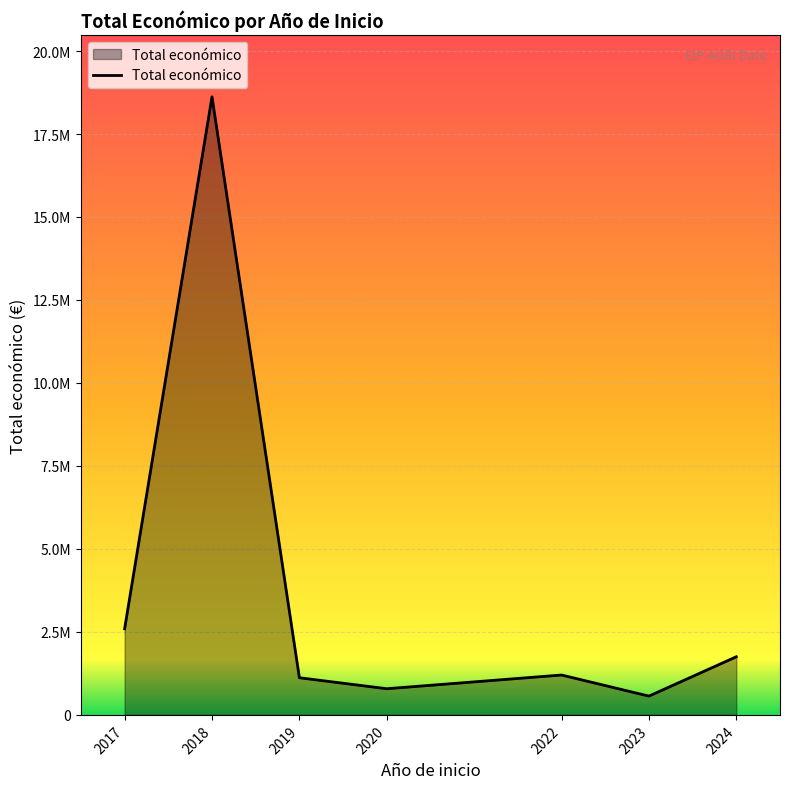

Which has a higher value, 2024 or 2023?

2024